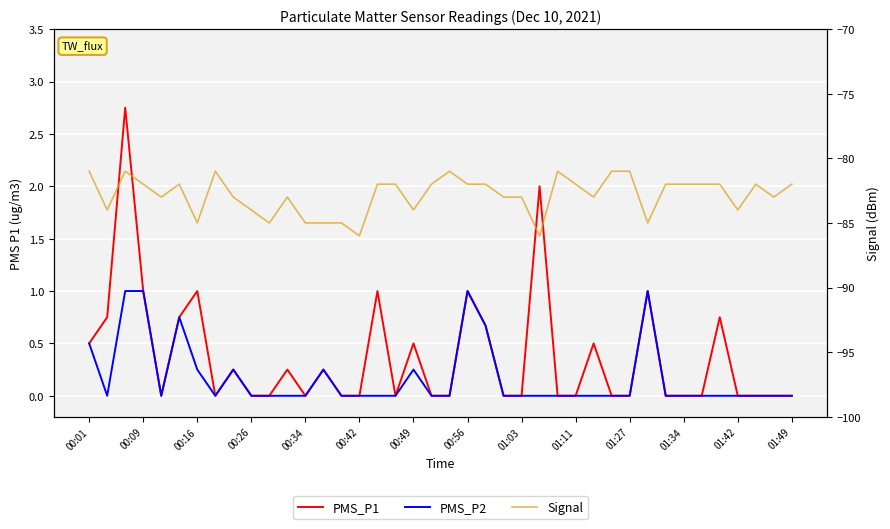

True or false: Signal and PMS_P1 cross at least once.

False